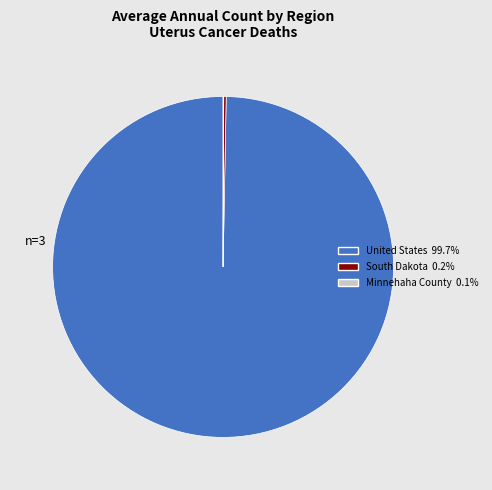

What is the largest slice in the pie chart?

United States